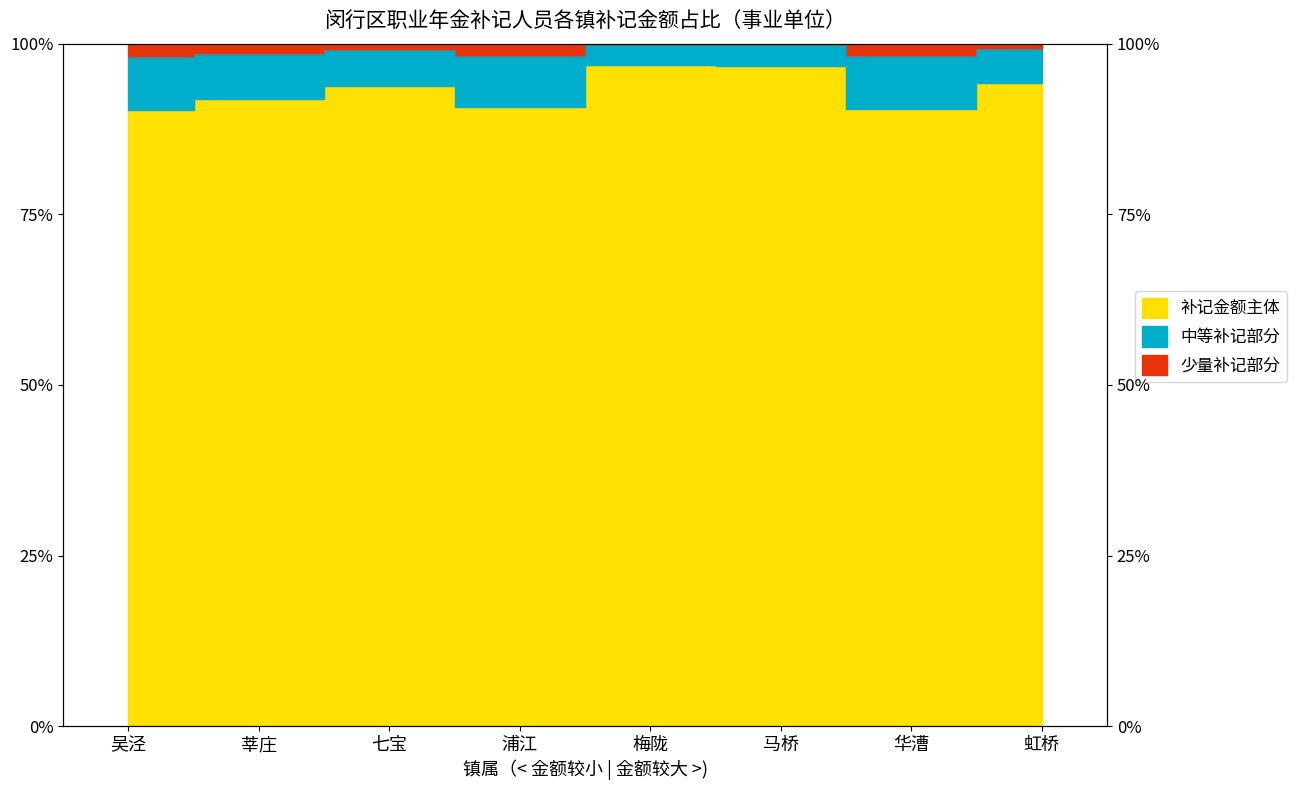

Read the value at 华漕.

0.9